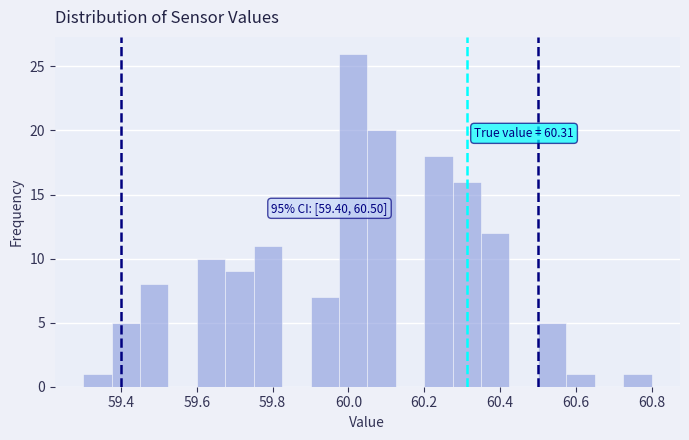

Around what value on the x-axis is the tallest bar? Give the approximate position of its centre, as read against the axis.

60.02